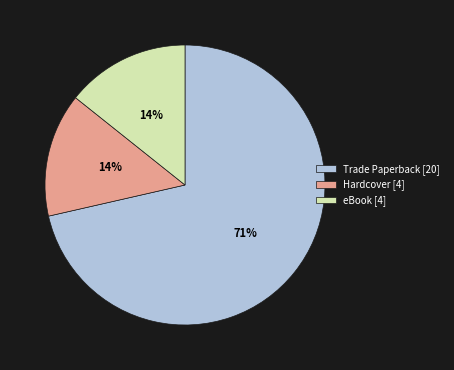

To the nearest percent, what is the average slice percentage?

33%